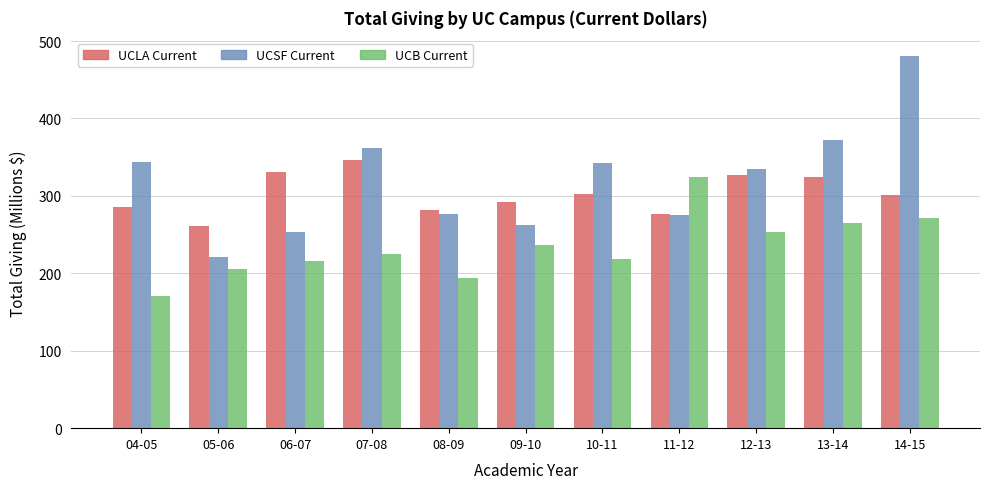

What is the spread (max minus min) of values at 09-10?

55.9